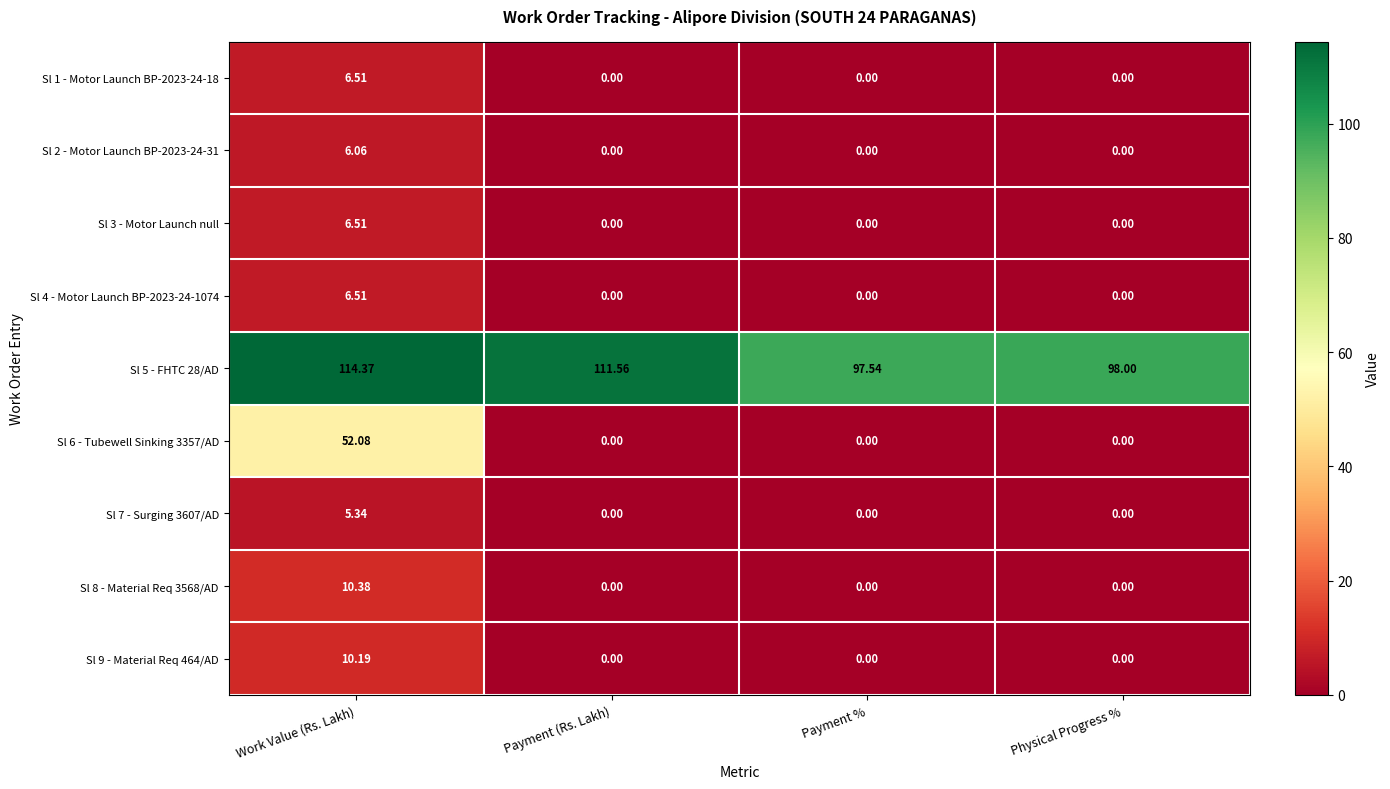

Count the number of categories in the chart.

4